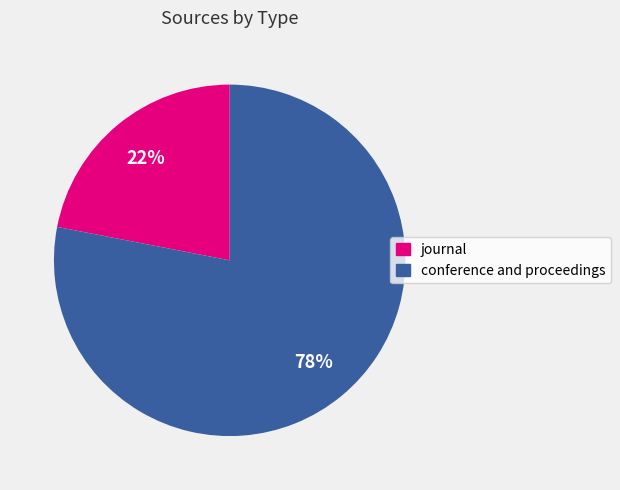

True or false: conference and proceedings accounts for 78% of the total.

True